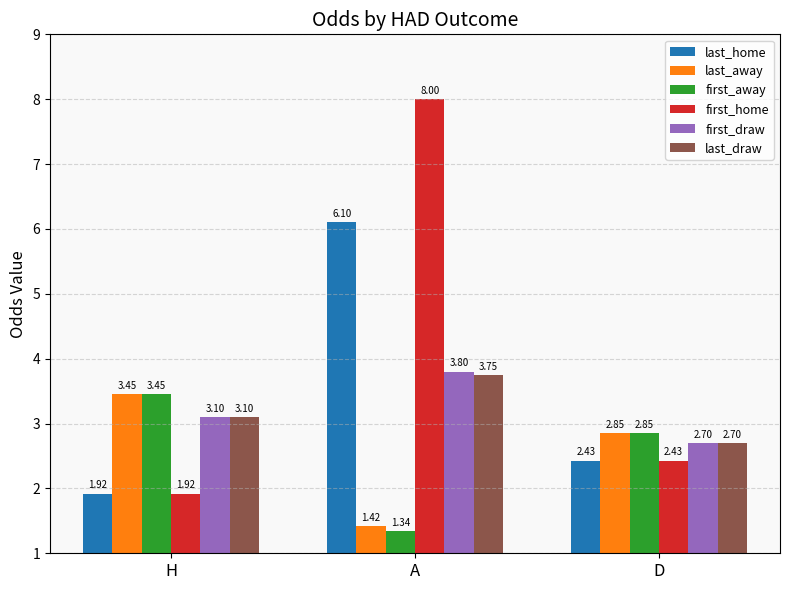

List the labels in order of last_away value, smallest first.

A, D, H